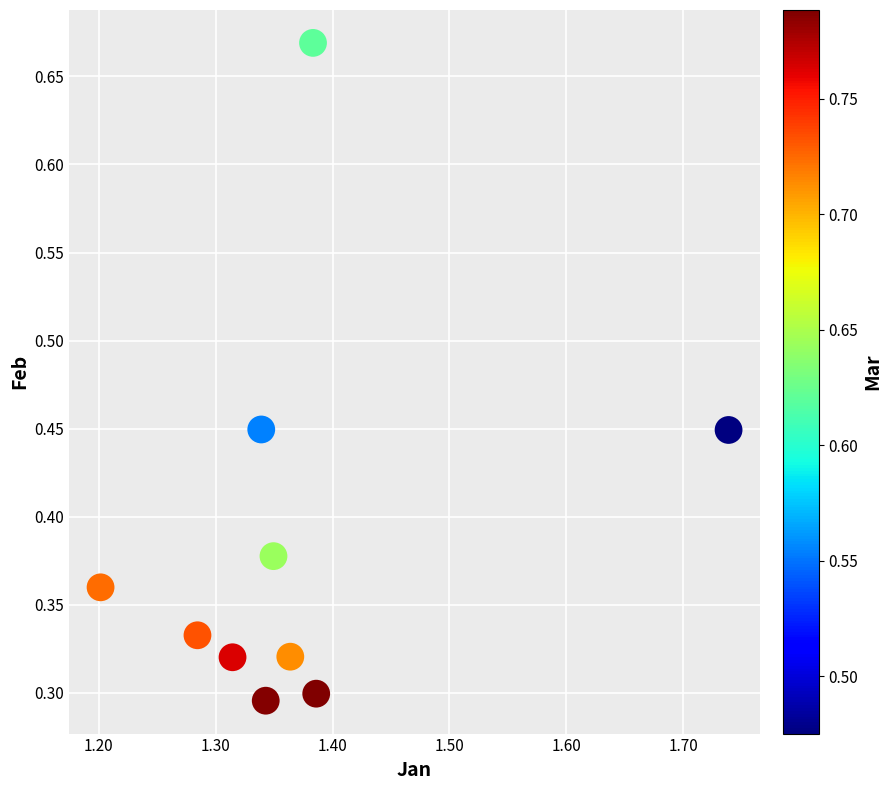

What is the range of X values (max minus min)?

0.5